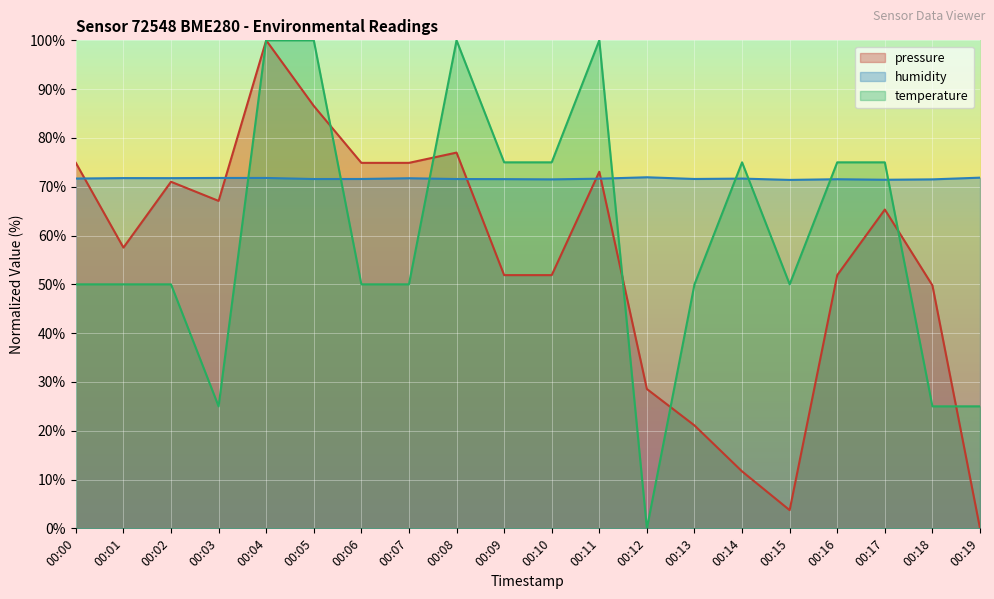

Does the chart display data point markers on the line(s)?

No